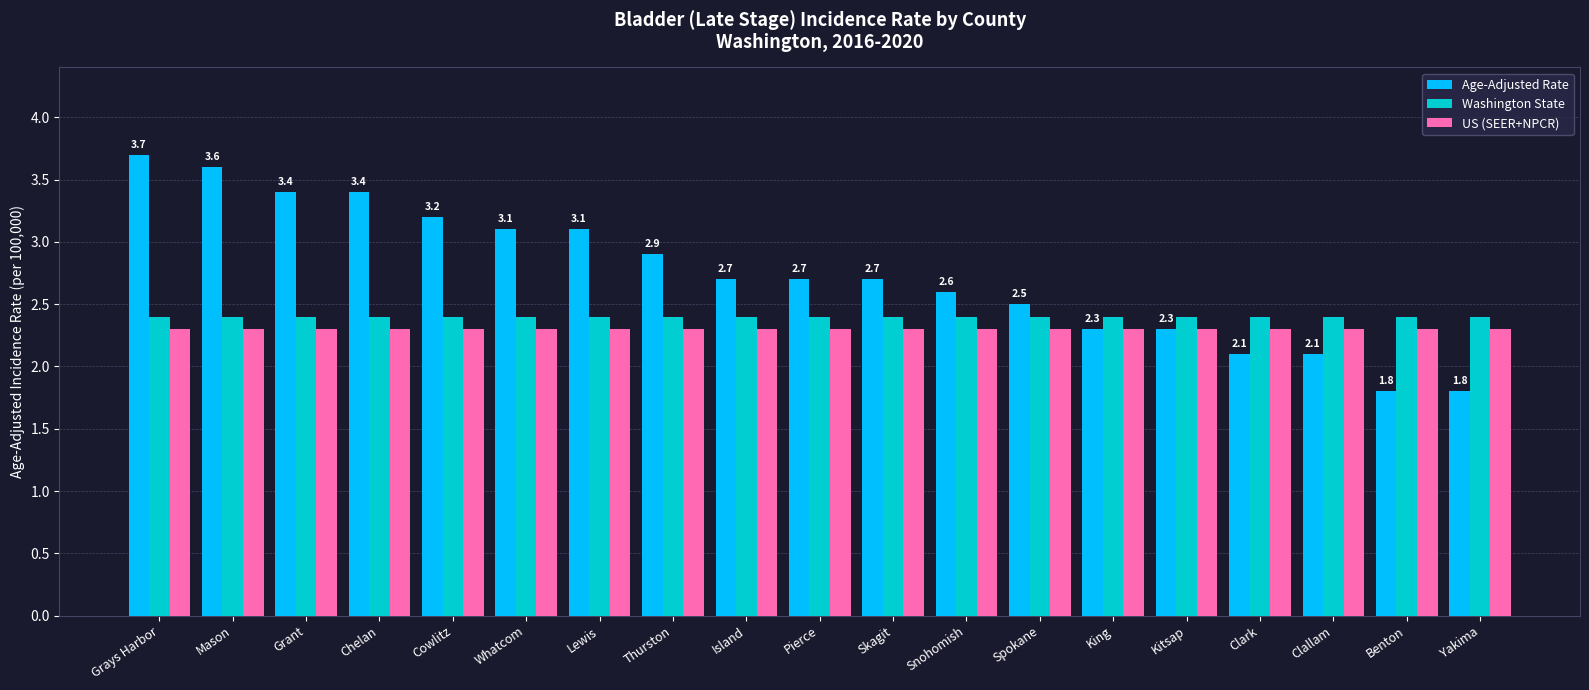

What is the spread (max minus min) of values at Skagit?

0.4